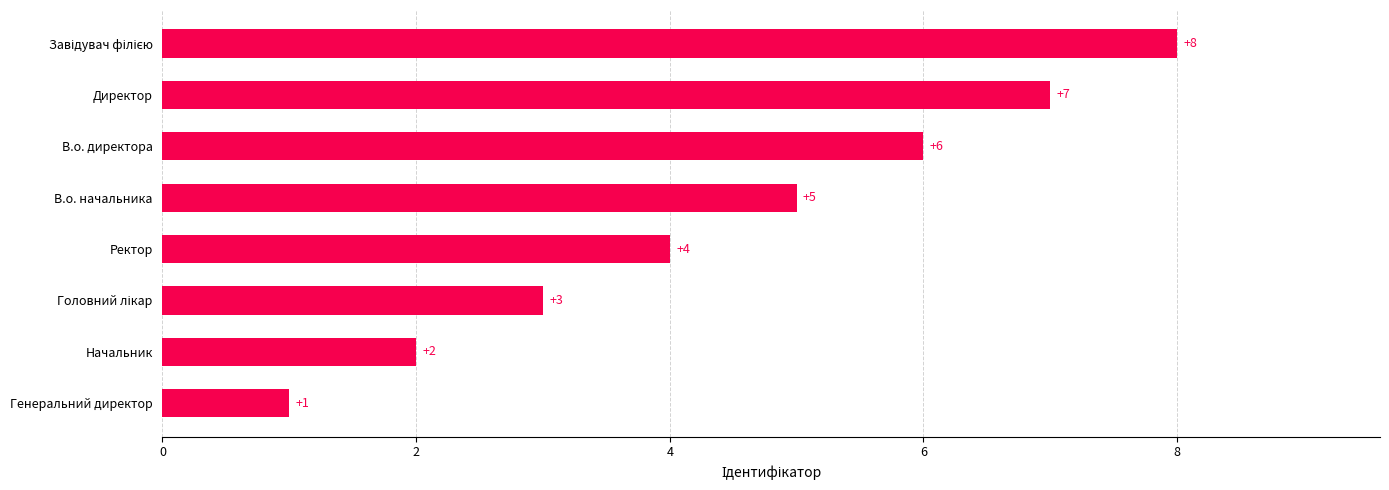

What is the change in value from В.о. директора to Генеральний директор?

-5